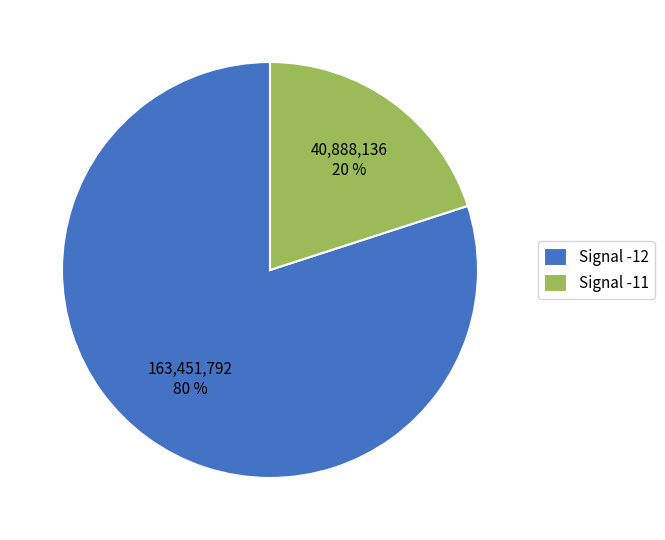

Is there a majority slice in this chart?

Yes